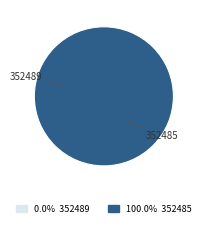

What is the largest slice in the pie chart?

352485